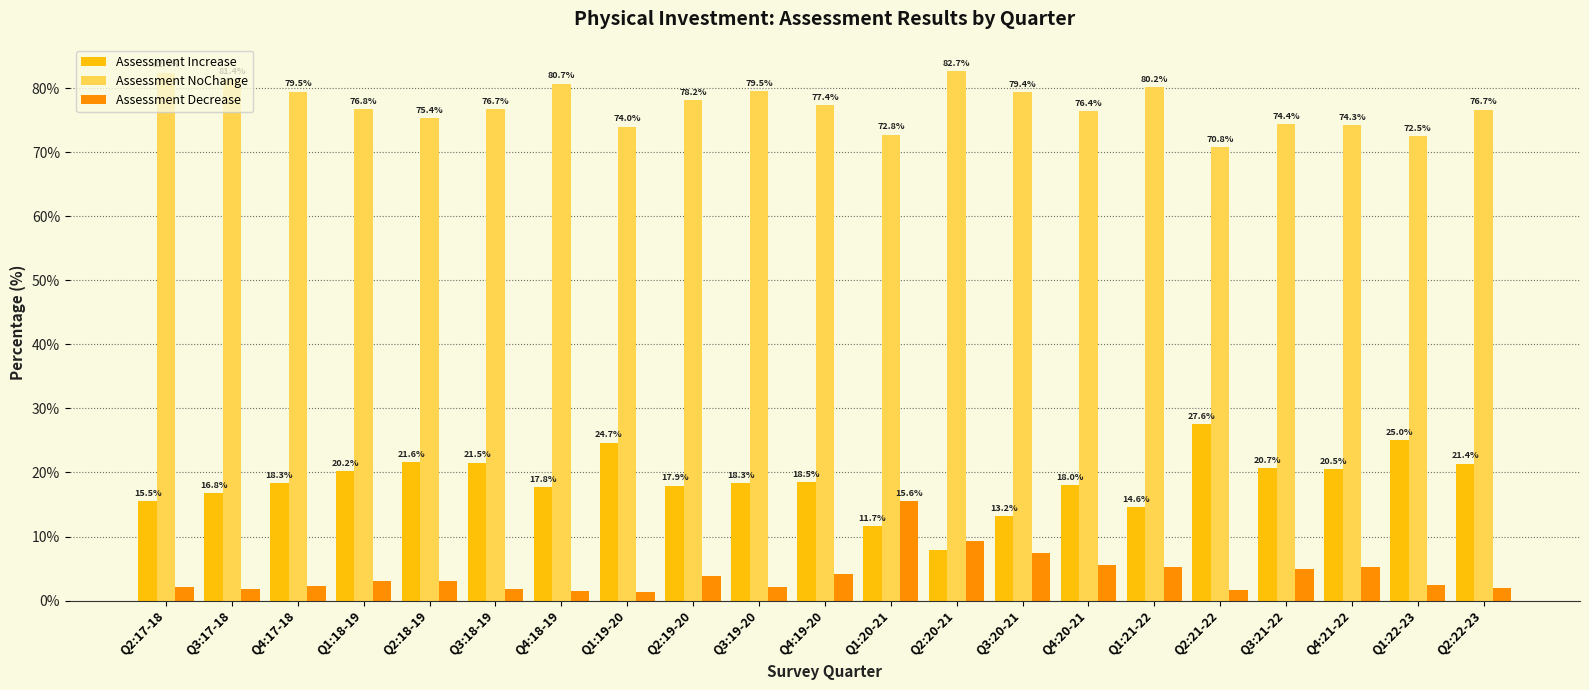

How many distinct data groups are displayed?

3